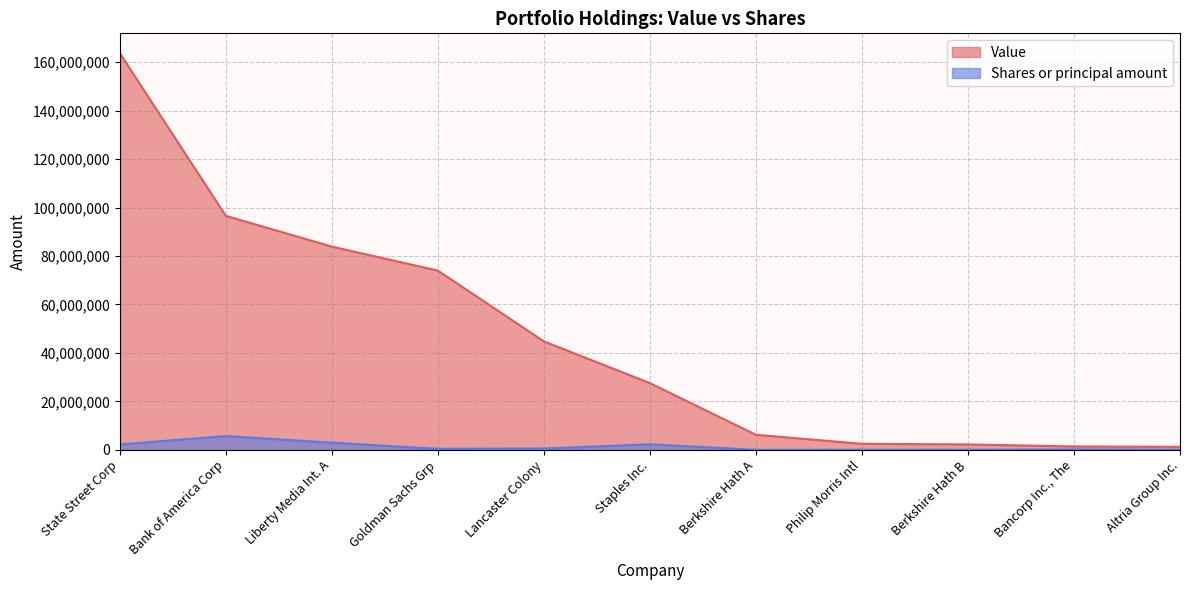

Reading left to right, extract all data points from this chart.

Value: 163745000	96588000	83886000	73979000	44772000	27527000	6207000	2476000	2221000	1383000	1213000
Shares or principal amount: 2224500	5665000	2941301	403000	525000	2275000	30	29689	16079	161050	26400